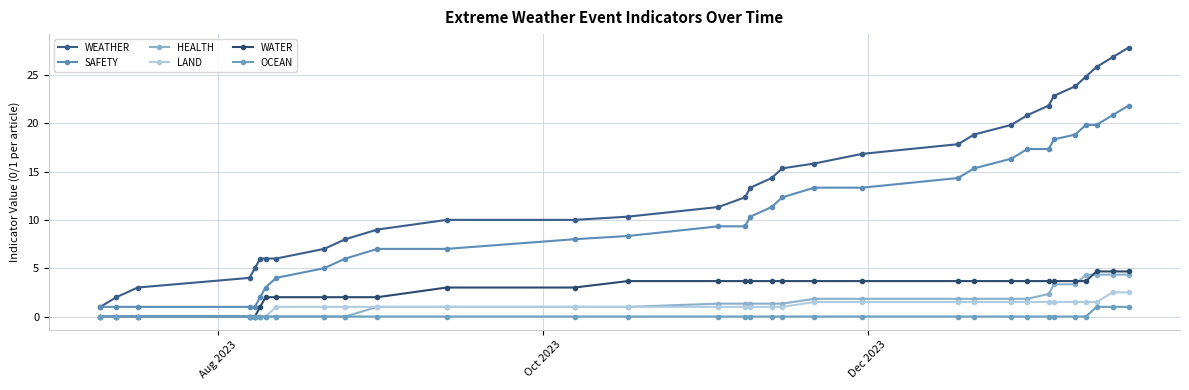

Reading right to left, list all the values displayed in this chart.

WEATHER: 27.8	26.8	25.8	24.8	23.8	22.8	21.8	20.8	19.8	18.8	17.8	16.8	15.8	15.3	14.3	13.3	12.3	11.3	10.3	10.0	10.0	9.0	8.0	7.0	6.0	6.0	6.0	5.0	4.0	3.0	2.0	1.0
SAFETY: 21.8	20.8	19.8	19.8	18.8	18.3	17.3	17.3	16.3	15.3	14.3	13.3	13.3	12.3	11.3	10.3	9.3	9.3	8.3	8.0	7.0	7.0	6.0	5.0	4.0	3.0	2.0	1.0	1.0	1.0	1.0	1.0
HEALTH: 4.3	4.3	4.3	4.3	3.3	3.3	2.3	1.8	1.8	1.8	1.8	1.8	1.8	1.3	1.3	1.3	1.3	1.3	1.0	1.0	1.0	1.0	0.0	0.0	0.0	0.0	0.0	0.0	0.0	0.0	0.0	0.0
LAND: 2.5	2.5	1.5	1.5	1.5	1.5	1.5	1.5	1.5	1.5	1.5	1.5	1.5	1.0	1.0	1.0	1.0	1.0	1.0	1.0	1.0	1.0	1.0	1.0	1.0	0.0	0.0	0.0	0.0	0.0	0.0	0.0
WATER: 4.7	4.7	4.7	3.7	3.7	3.7	3.7	3.7	3.7	3.7	3.7	3.7	3.7	3.7	3.7	3.7	3.7	3.7	3.7	3.0	3.0	2.0	2.0	2.0	2.0	2.0	1.0	0.0	0.0	0.0	0.0	0.0
OCEAN: 1.0	1.0	1.0	0.0	0.0	0.0	0.0	0.0	0.0	0.0	0.0	0.0	0.0	0.0	0.0	0.0	0.0	0.0	0.0	0.0	0.0	0.0	0.0	0.0	0.0	0.0	0.0	0.0	0.0	0.0	0.0	0.0